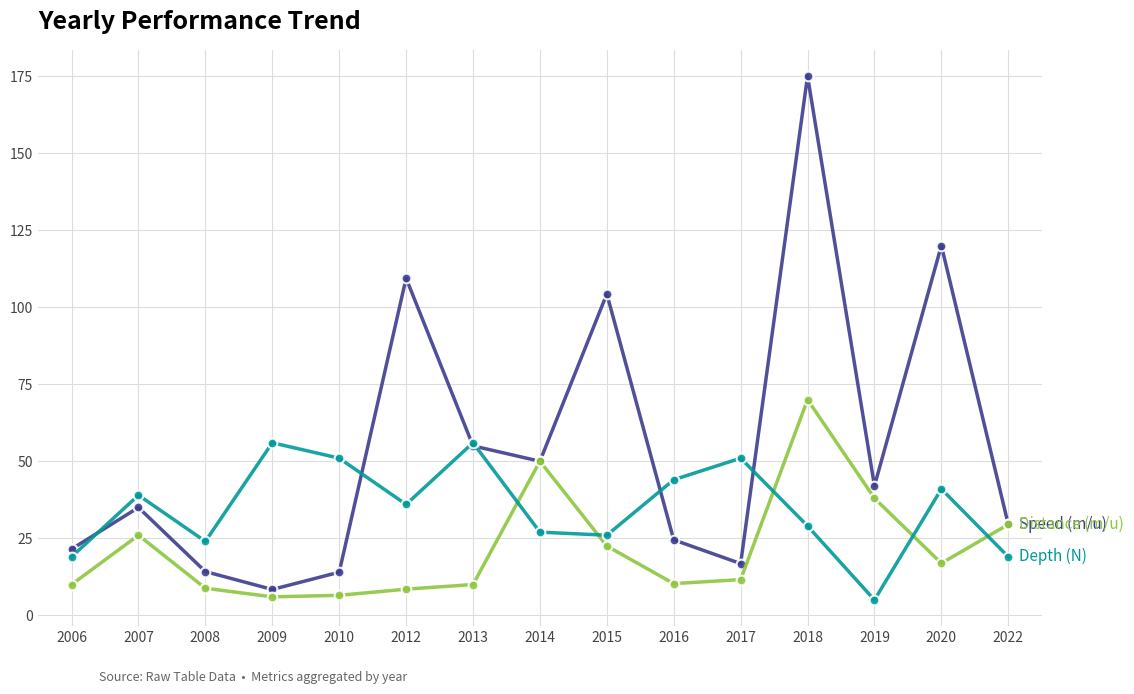

What is the difference between the highest and lowest values at 2013?

46.0